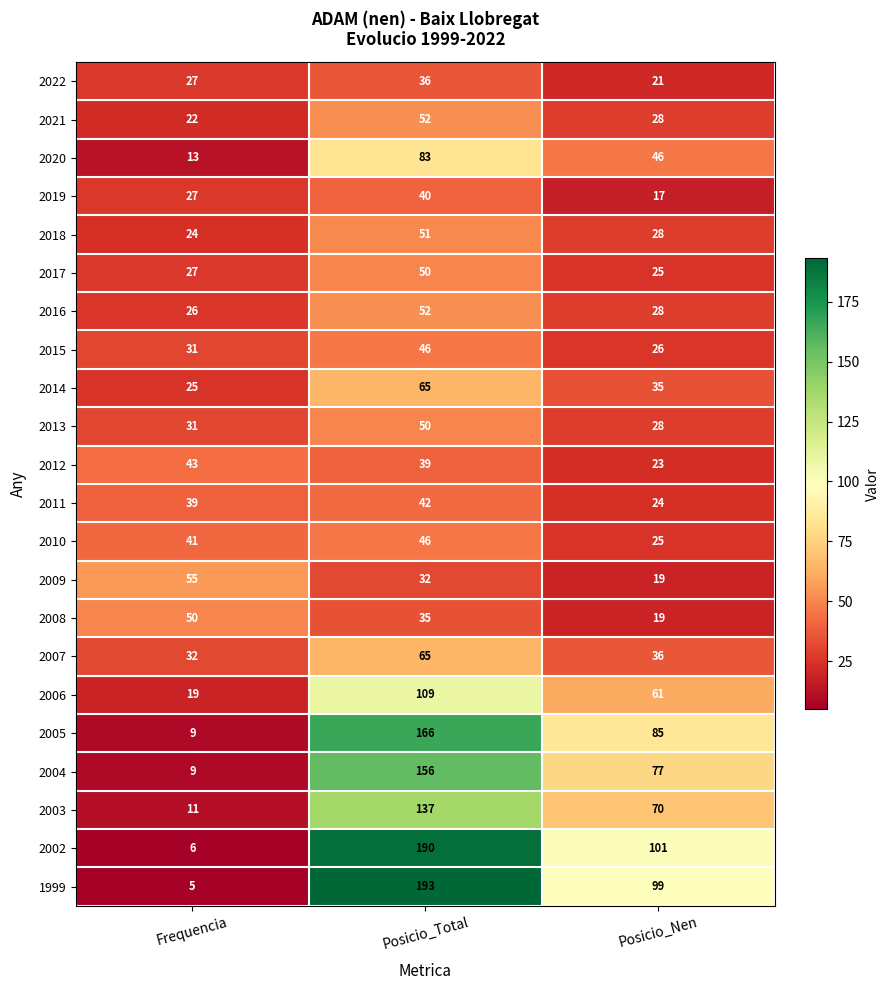

What is the sum of the 2020 values at Posicio_Nen and Posicio_Total?

129